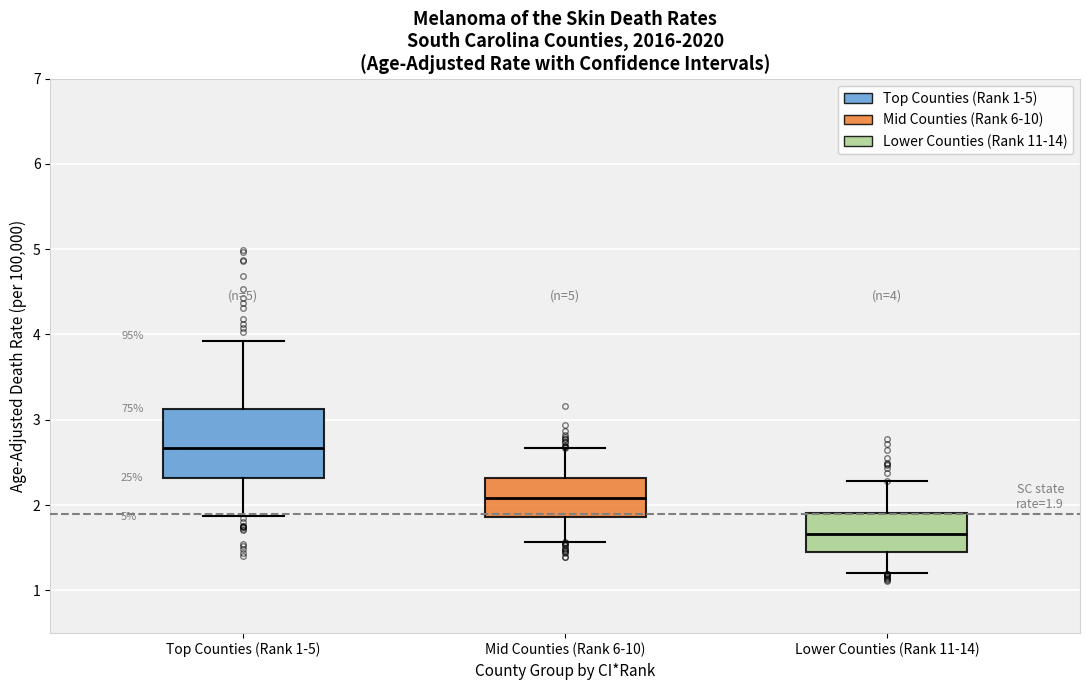

Comparing the boxes themselves (not the whiskers), which one is the tallest?

Top Counties (Rank 1-5)